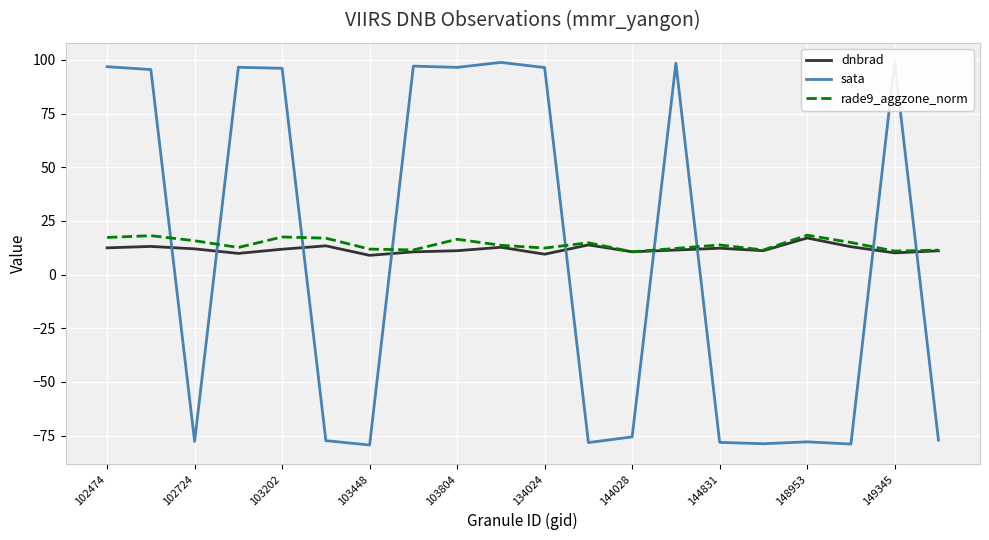

What position from the right is 15?

5